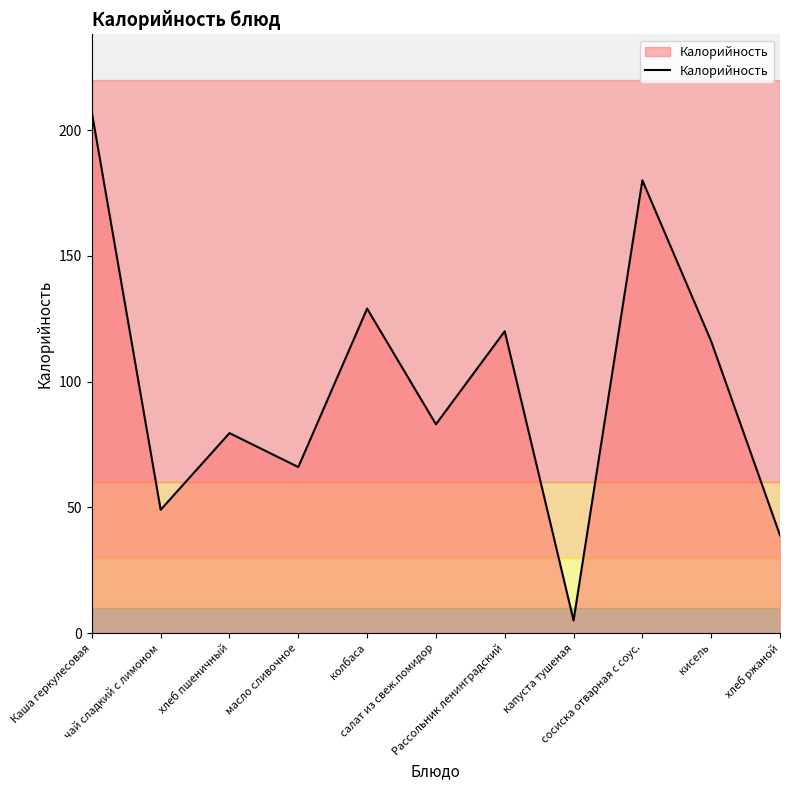

True or false: the data shows 108.0 at салат из свеж.помидор.

False